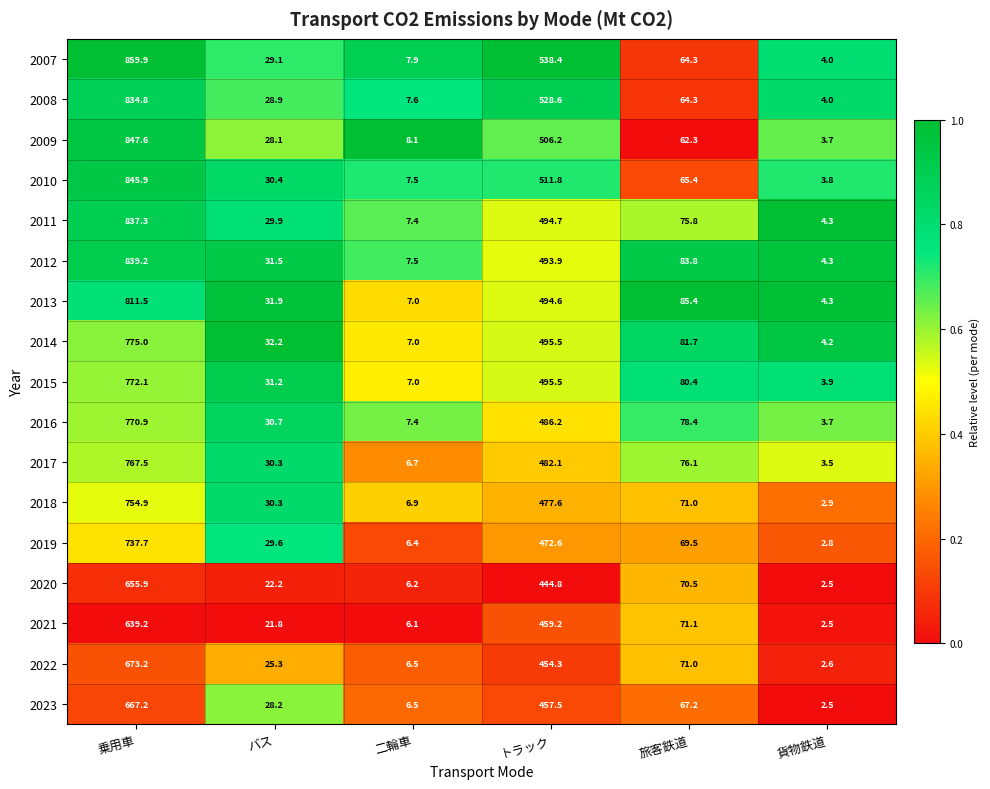

What is the difference between the maximum and second lowest values in the 2014 series?

768.0